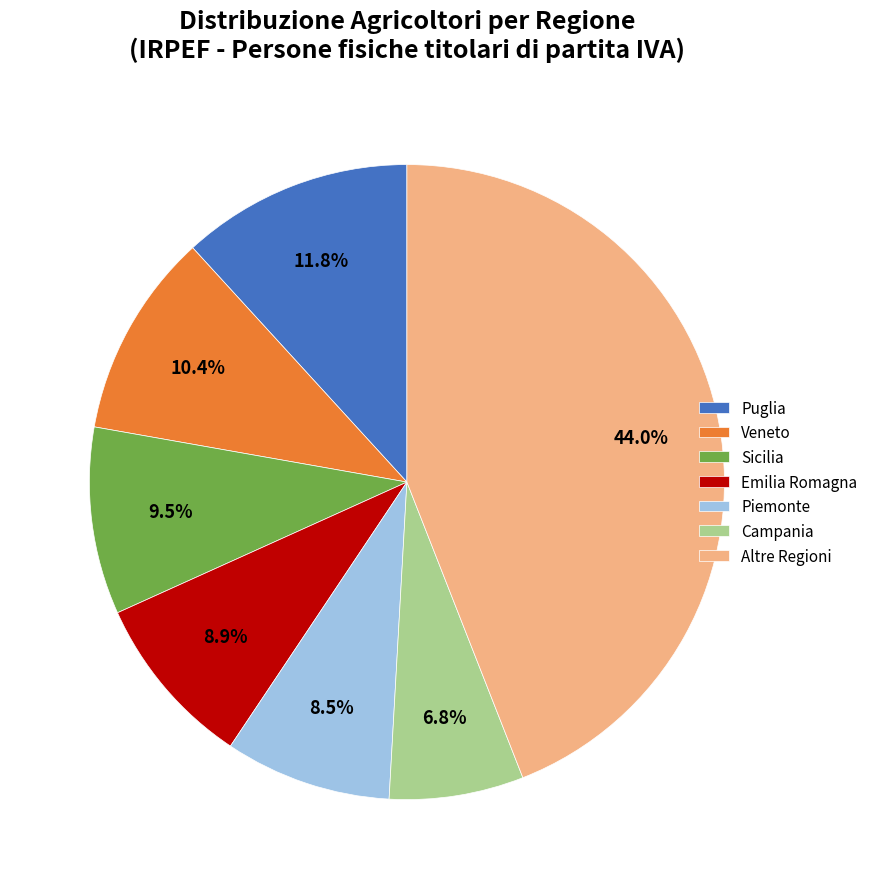

What is the largest slice in the pie chart?

Altre Regioni